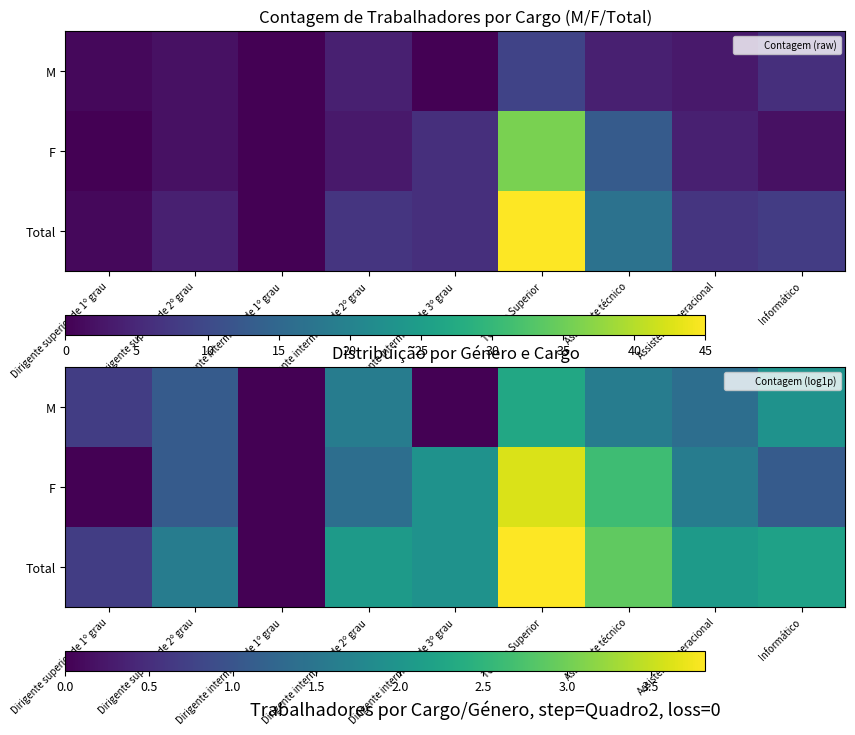

Which label corresponds to the largest value in the chart?

Técnico Superior